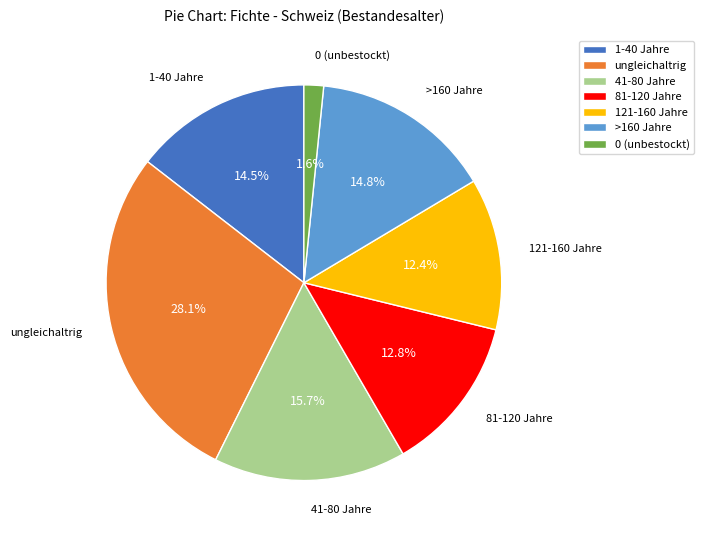

Which slice is the largest?

ungleichaltrig